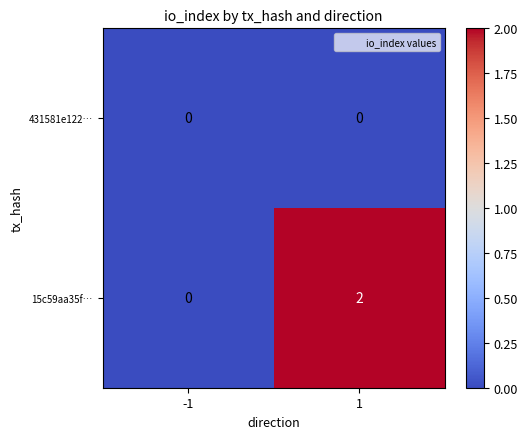

Reading left to right, what are all the values shown in this chart?

431581e122…: -1=0	1=0
15c59aa35f…: -1=0	1=2